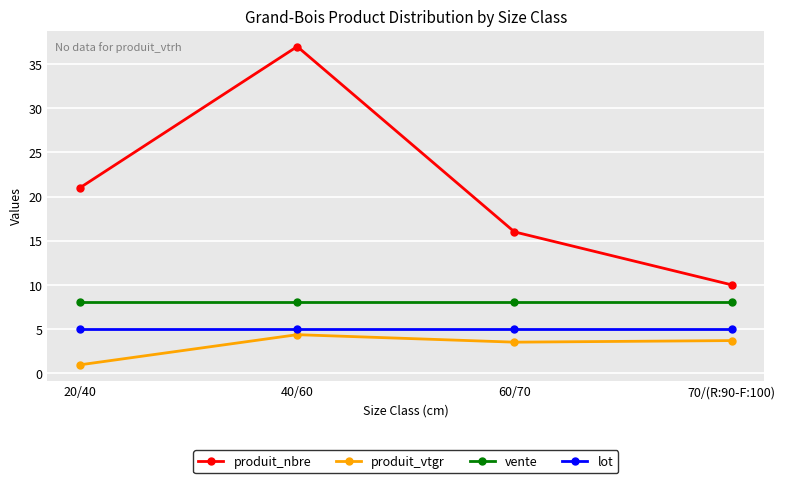

Where is produit_vtgr nearest to the value 2?

20/40